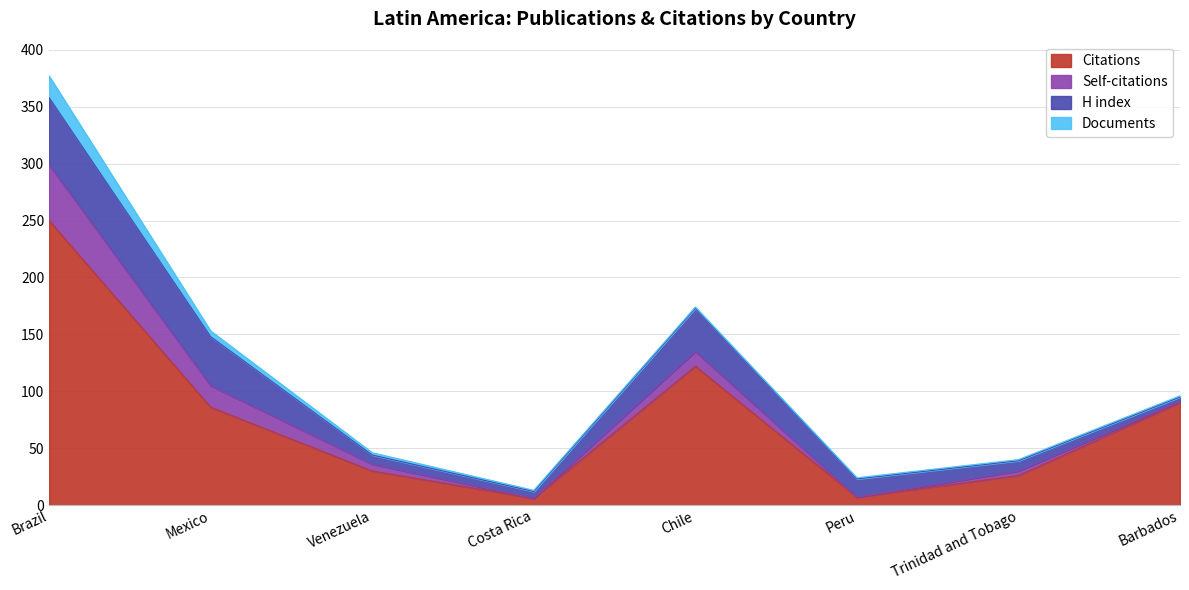

True or false: Citations has a value of 140 at Brazil.

False